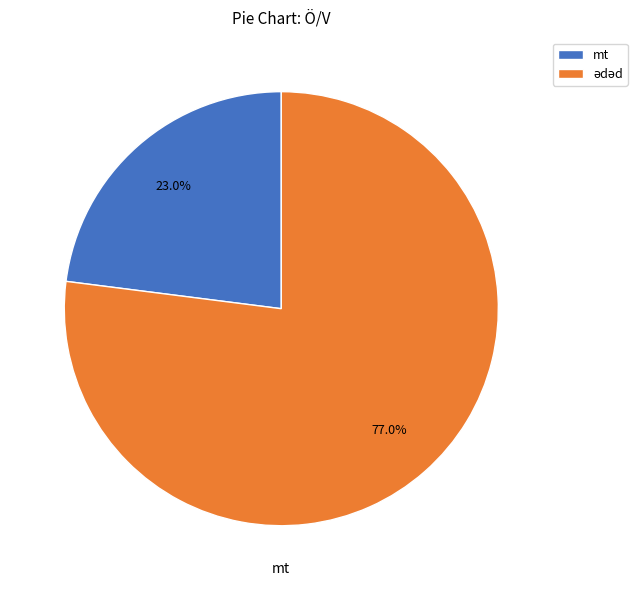

What percentage is NOT represented by mt?

77.0%